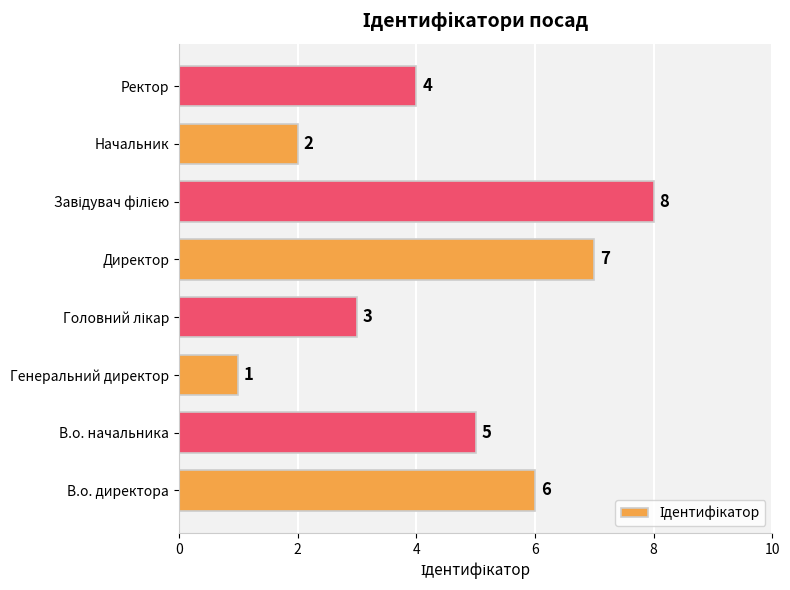

Is it true that the value at В.о. начальника is 5?

True